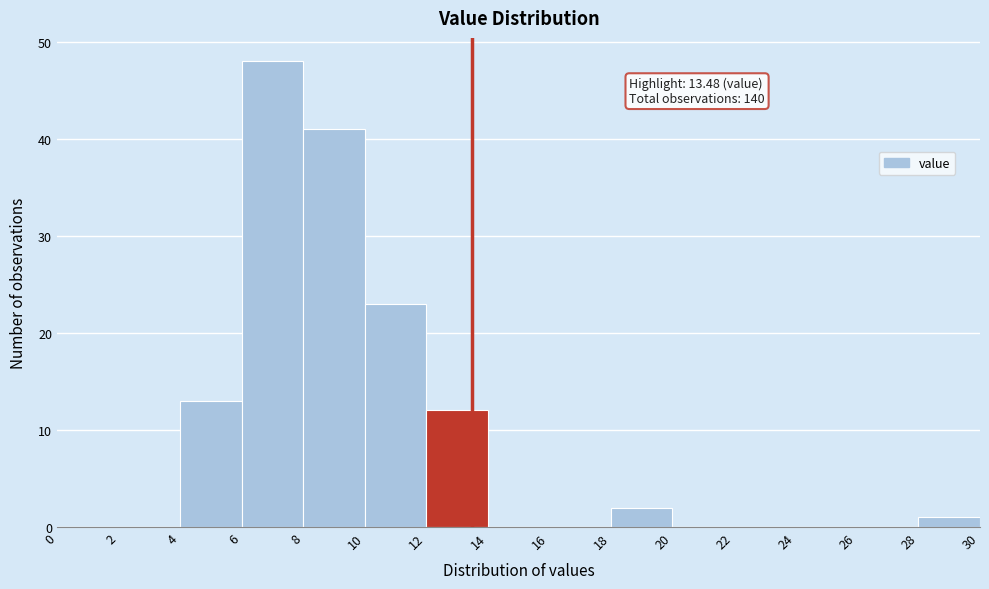

Over which range of the x-axis is the bar tallest?

6 to 8